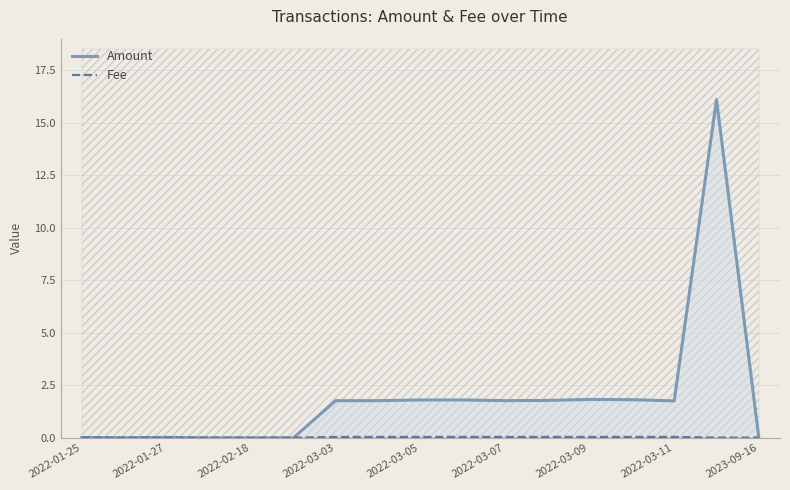

True or false: Amount has more than 1 points higher than both neighbors.

True